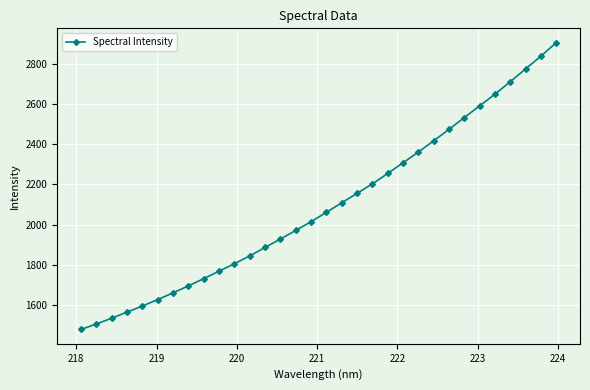

What is the difference between the second highest and second lowest values?

1330.4